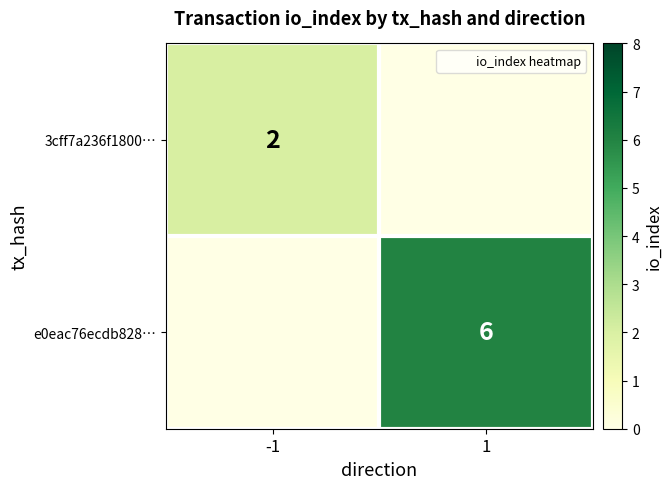

Which category has the lowest value across all series?

1